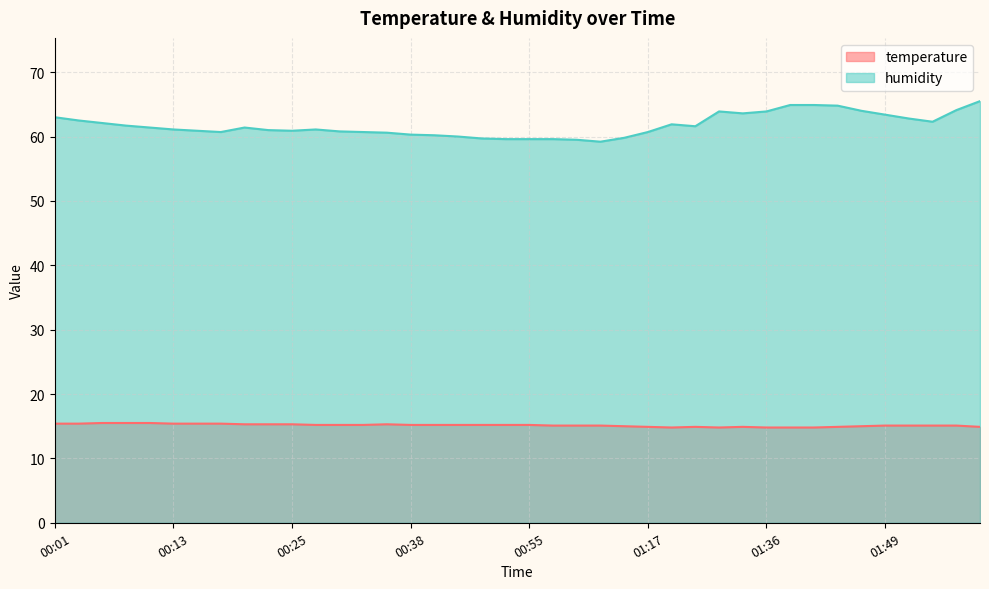

List the labels in order of humidity value, smallest first.

01:03, 01:00, 00:53, 00:55, 00:58, 00:51, 01:09, 00:42, 00:40, 00:38, 00:35, 00:18, 00:33, 01:17, 00:30, 00:16, 00:25, 00:23, 00:13, 00:28, 00:11, 00:21, 01:28, 00:08, 01:26, 00:06, 01:54, 00:03, 01:51, 00:01, 01:49, 01:33, 01:31, 01:36, 01:46, 01:56, 01:44, 01:39, 01:41, 02:02